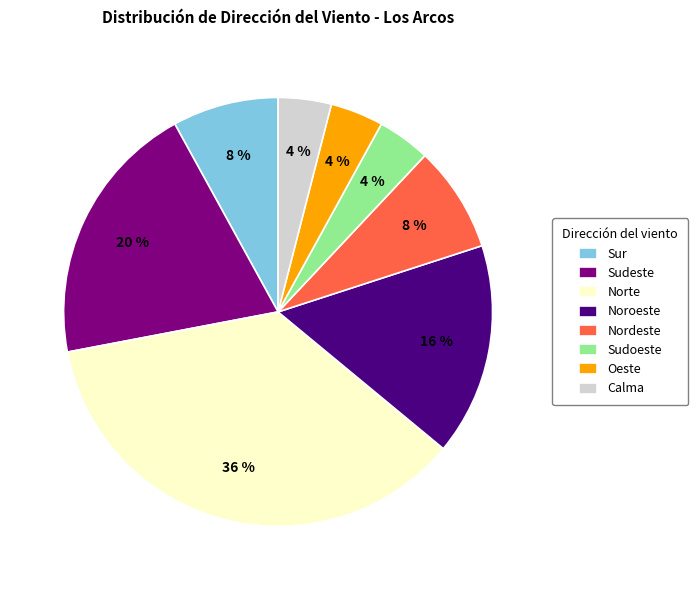

Which category has the biggest portion of the pie?

Norte